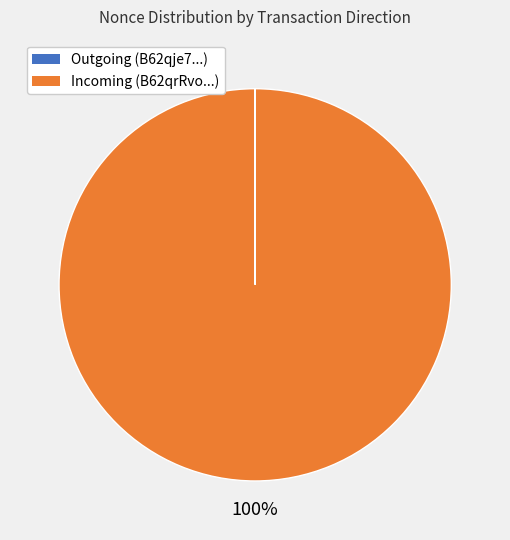

To the nearest percent, what is the difference between the largest and smallest slice percentages?

100%